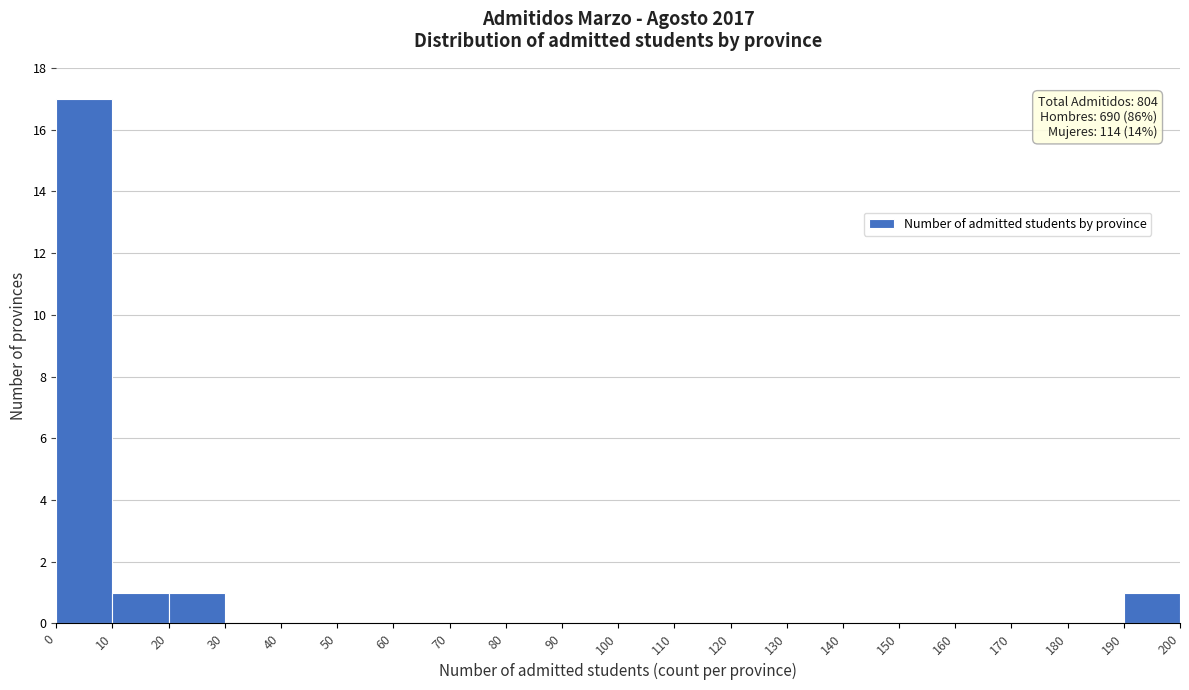

Which range on the x-axis has the tallest bar?

0 to 10